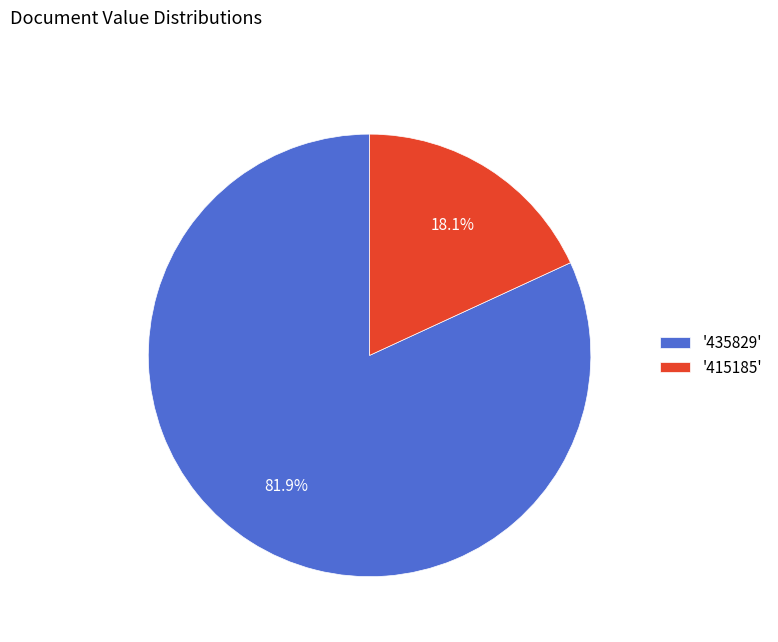

Count the number of slices in the pie.

2